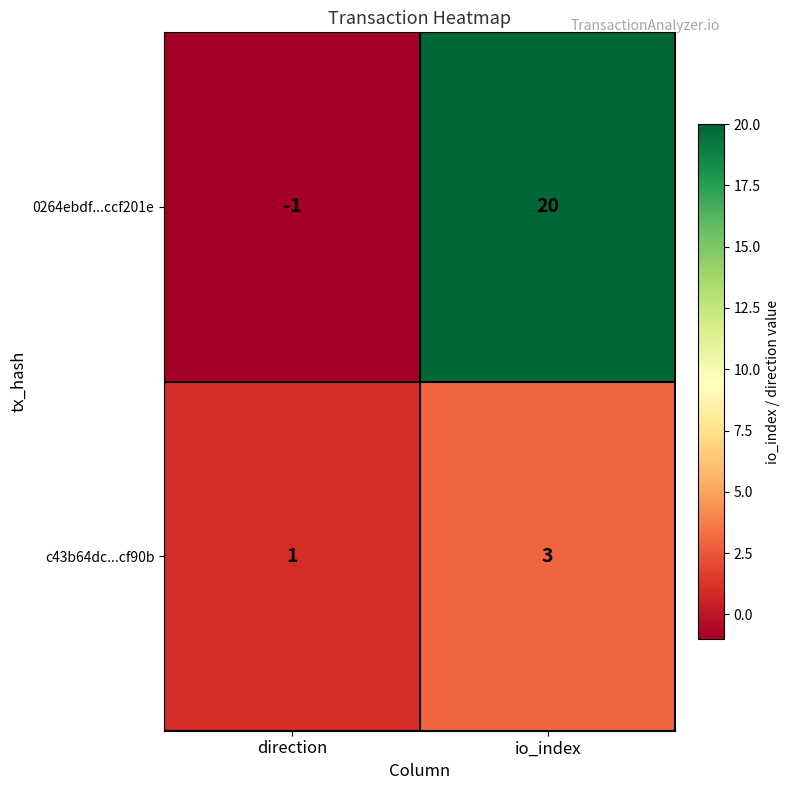

Which series has the largest range (max minus min)?

0264ebdf...ccf201e